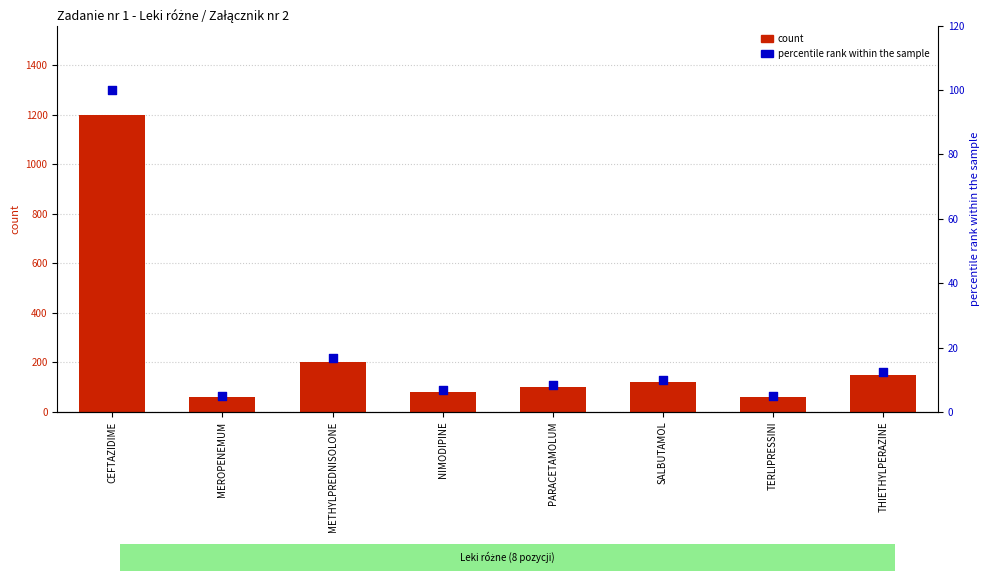

Which series has the largest total across all categories?

count